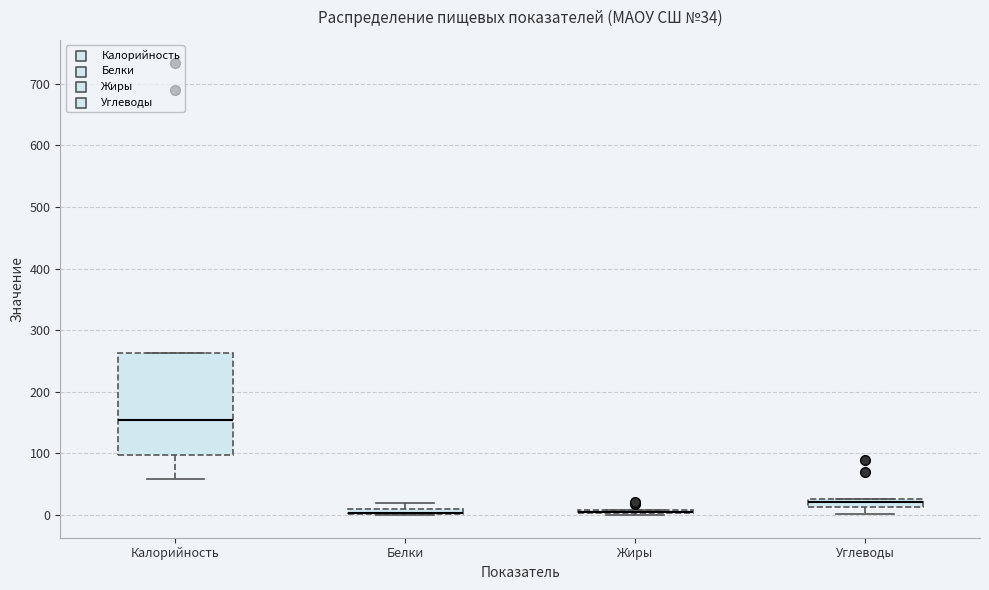

Comparing the boxes themselves (not the whiskers), which one is the tallest?

Калорийность